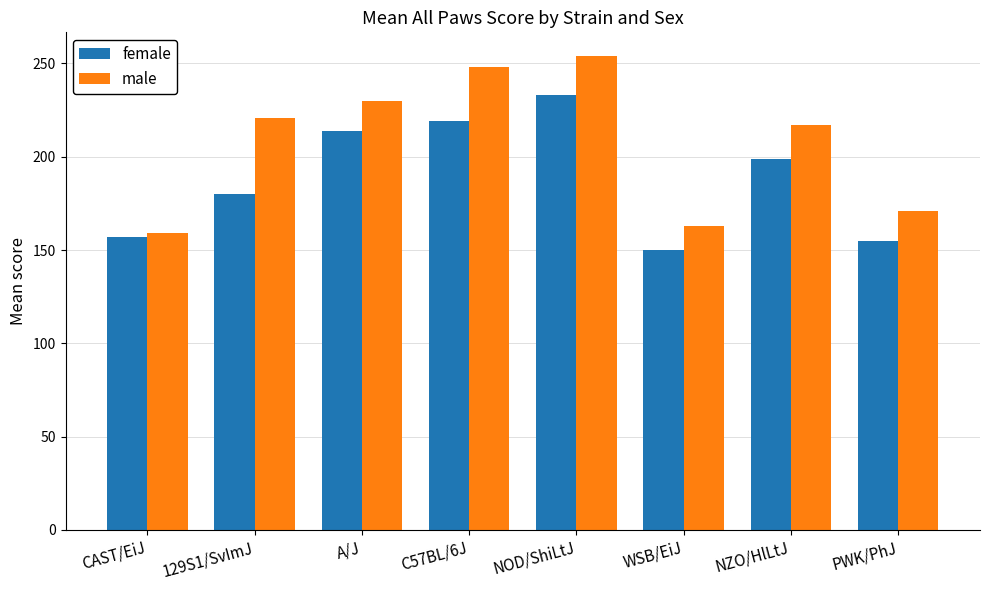

What is the difference between the maximum and second lowest values in the female series?

78